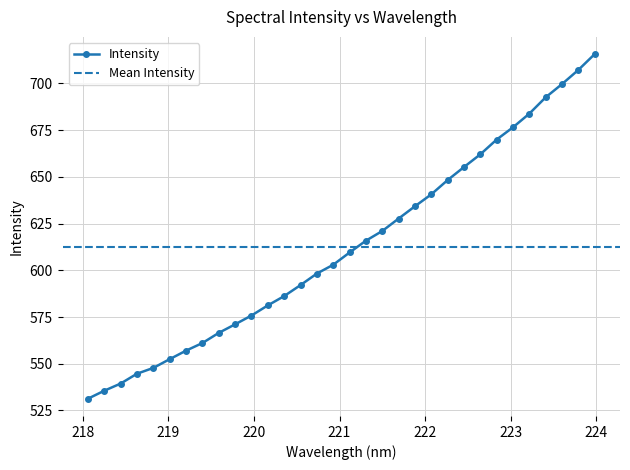

What is the label of the 6th point from the left?

219.0156